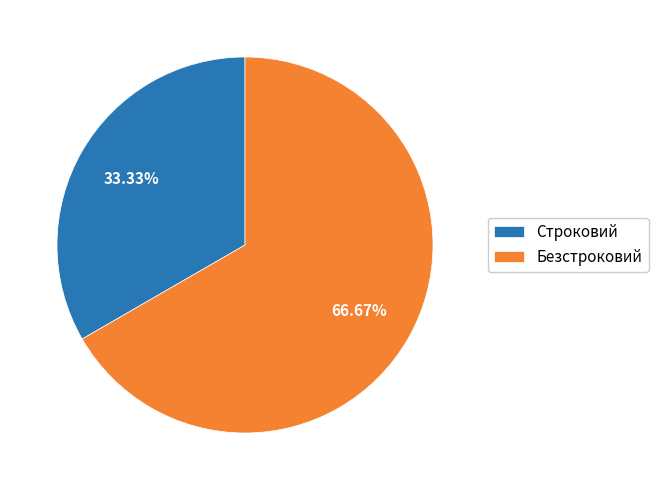

How much of the chart is everything except Строковий?

66.7%